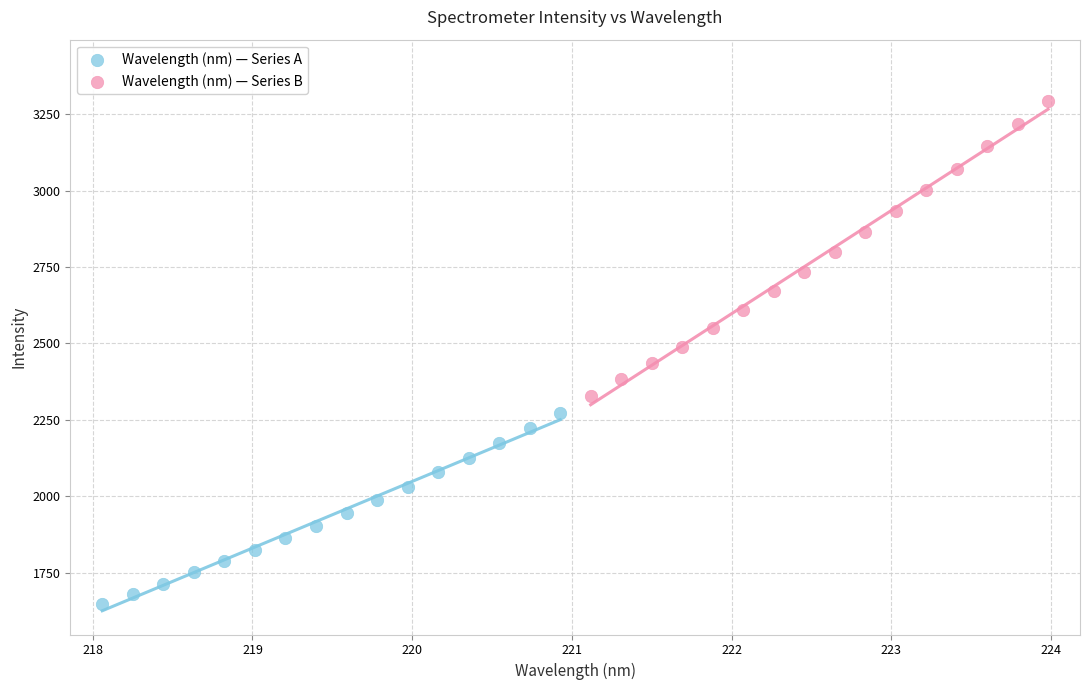

Which series has the largest Y range (max minus min)?

Wavelength (nm) — Series B